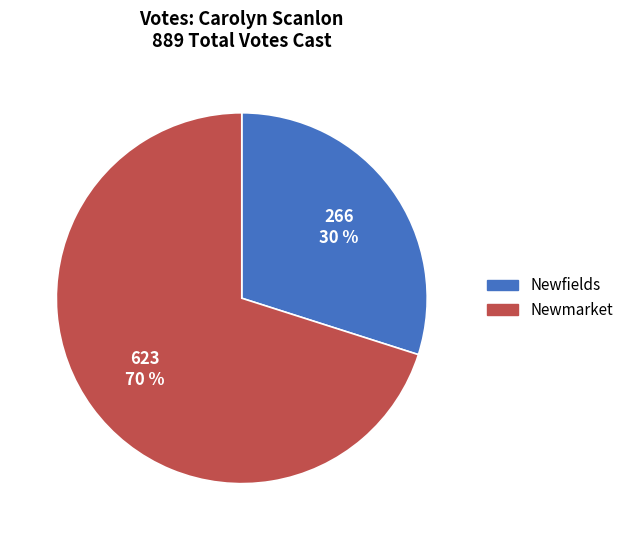

Rank the categories by value from lowest to highest.

Newfields, Newmarket